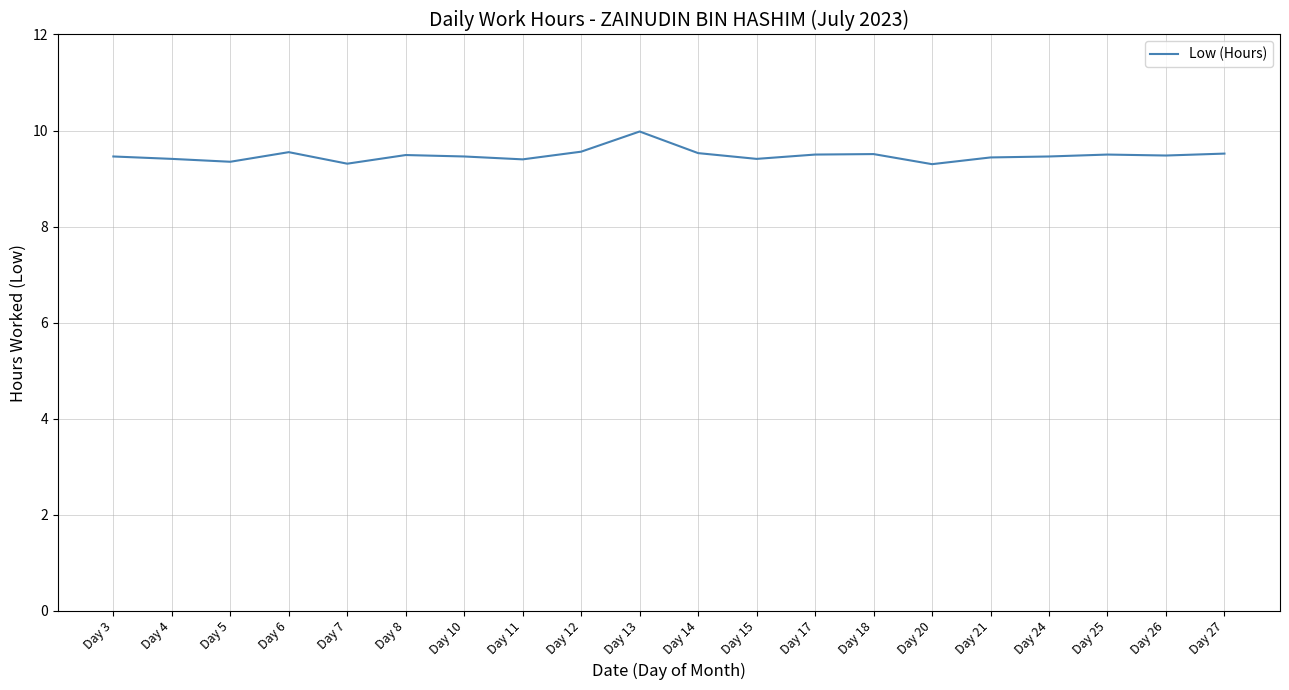

What is the greatest value displayed?

10.0